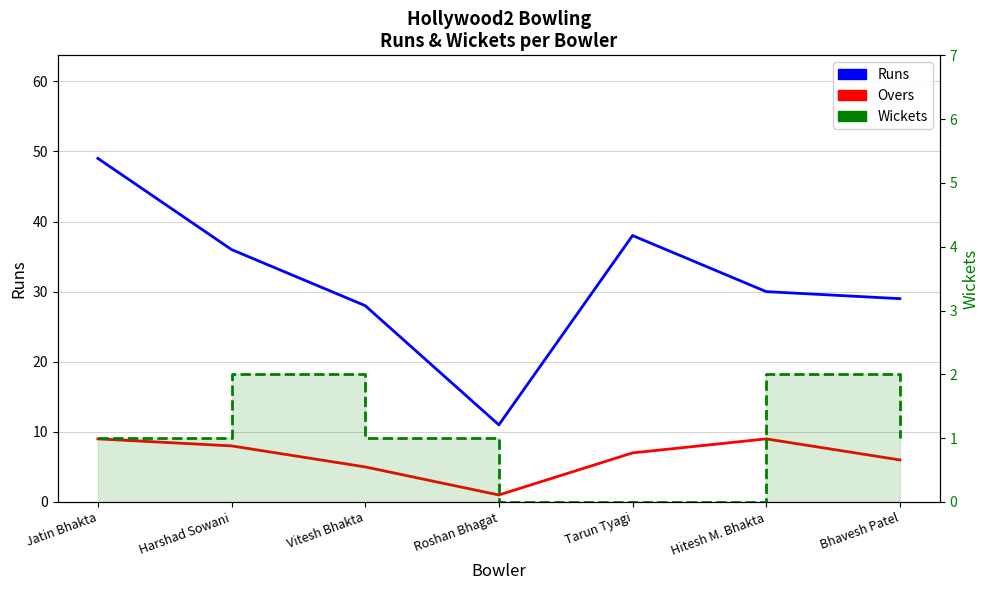

What is the sum of the Overs values at Hitesh M. Bhakta and Bhavesh Patel?

15